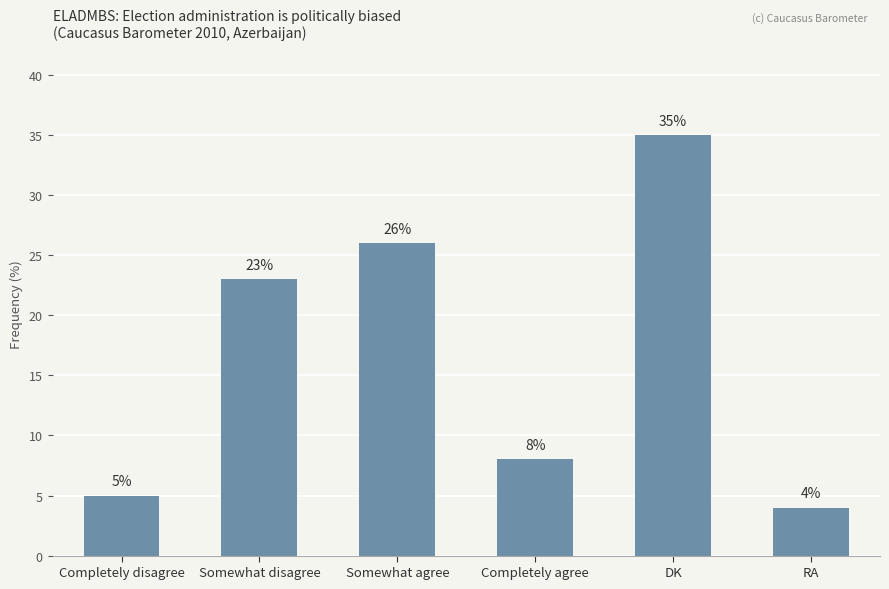

Does the chart contain any negative values?

No